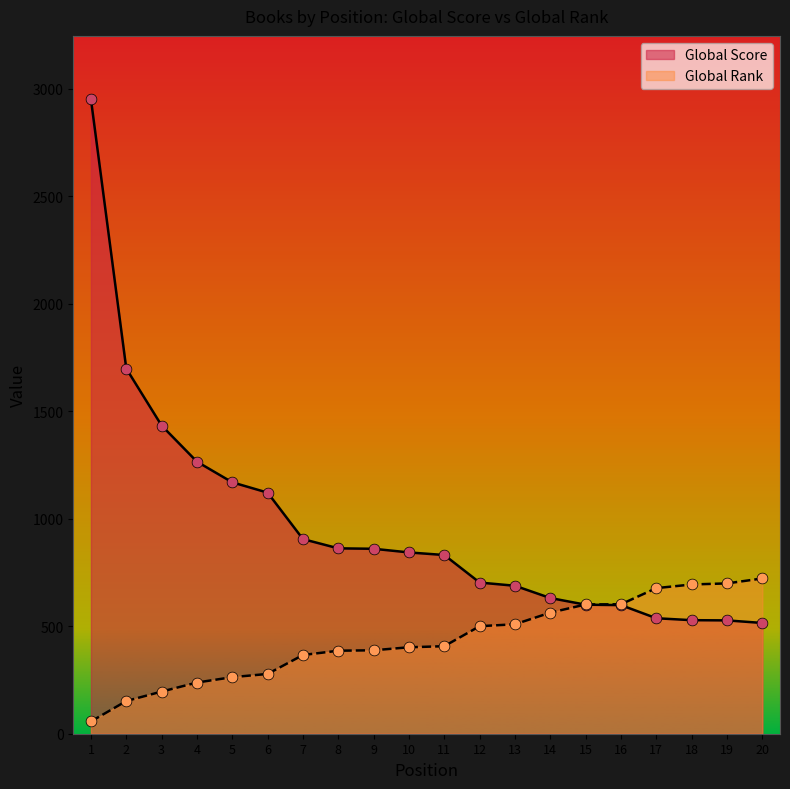

Is the value of Global Score at 19 greater than the value of Global Rank at 11?

Yes